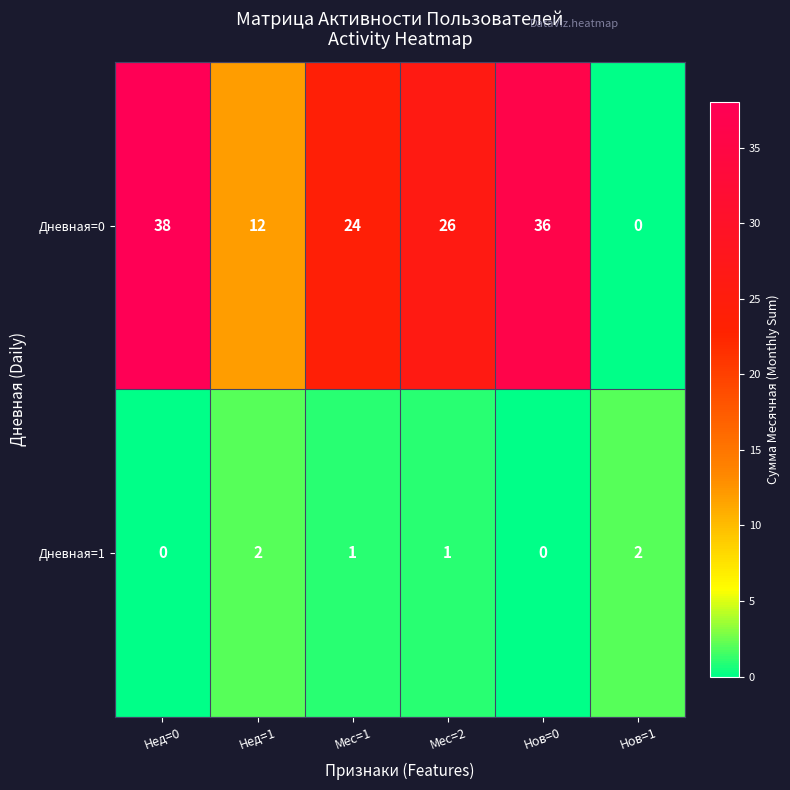

Which series changed the most between Мес=1 and Нов=1?

Дневная=0